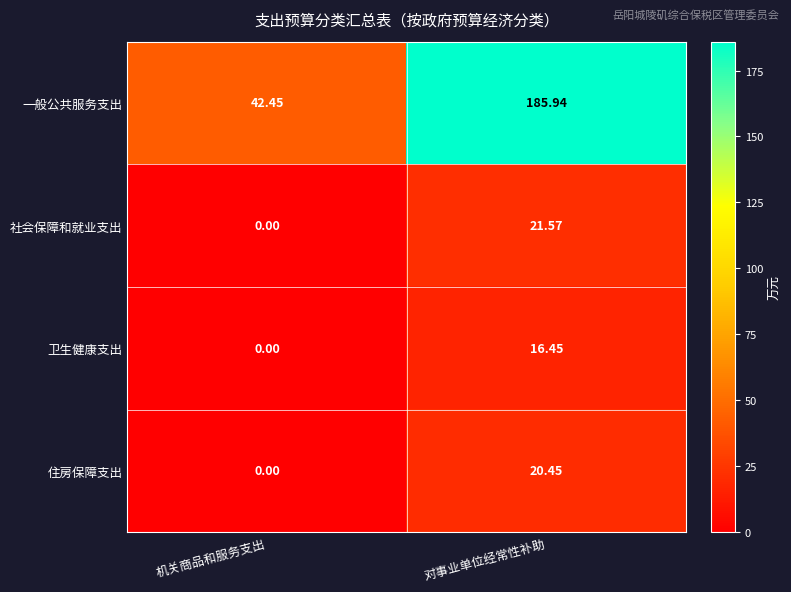

Which category has the lowest value in the 一般公共服务支出 series?

机关商品和服务支出